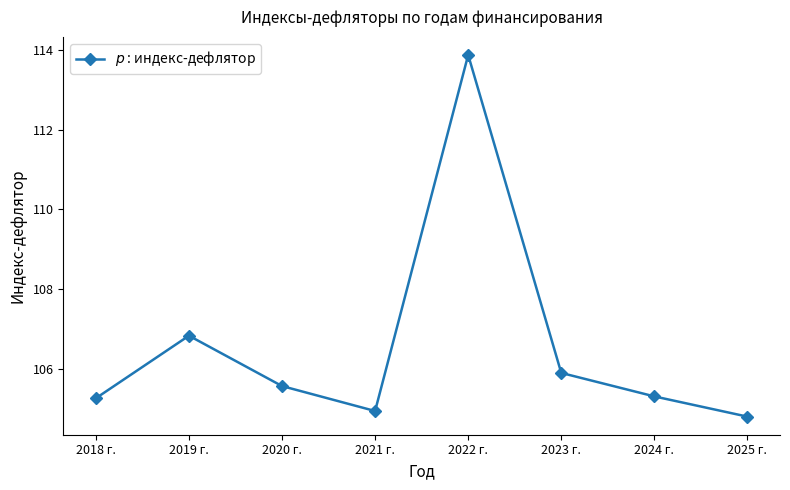

What is the approximate value at 2025 г.?

104.8